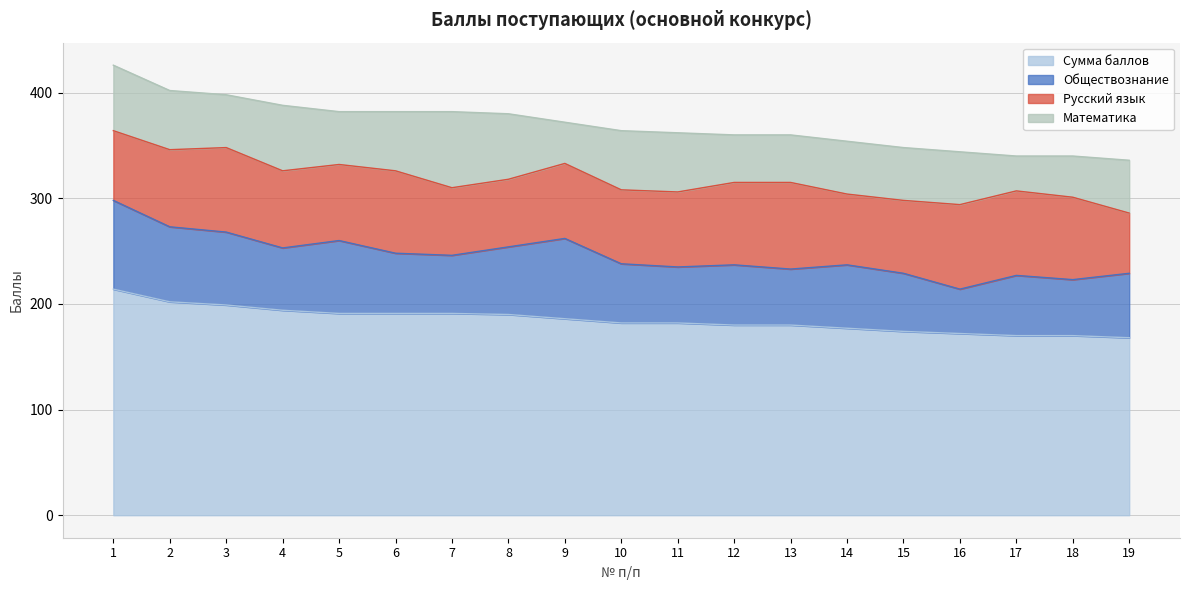

Which series has the widest spread of values?

Сумма баллов